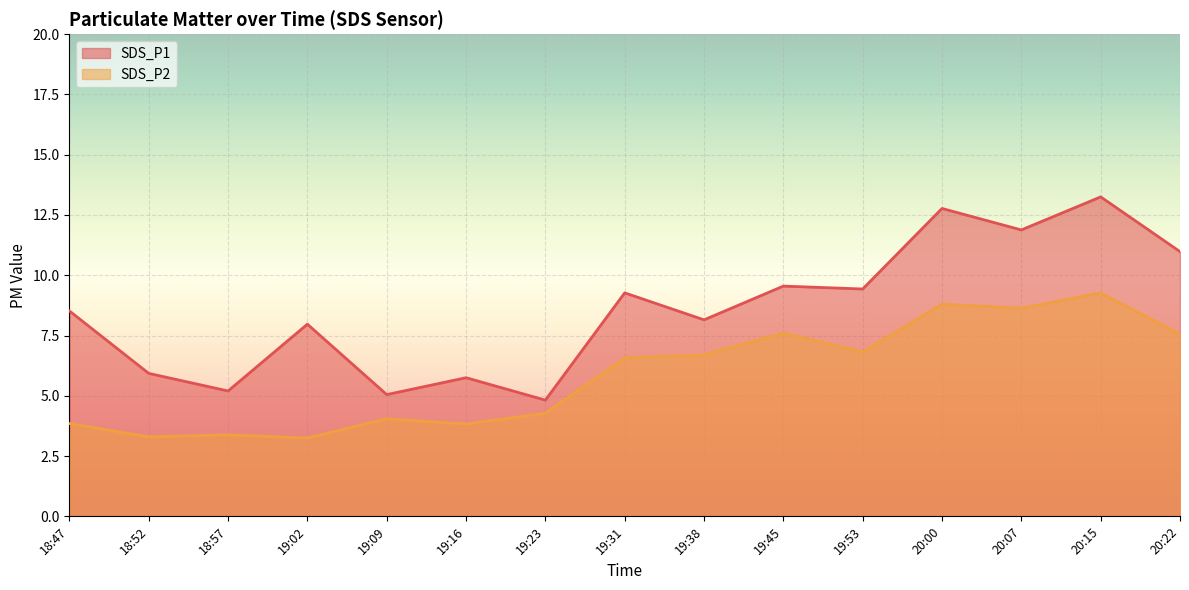

The SDS_P1 series shows 5.8 at 19:16. True or false?

True